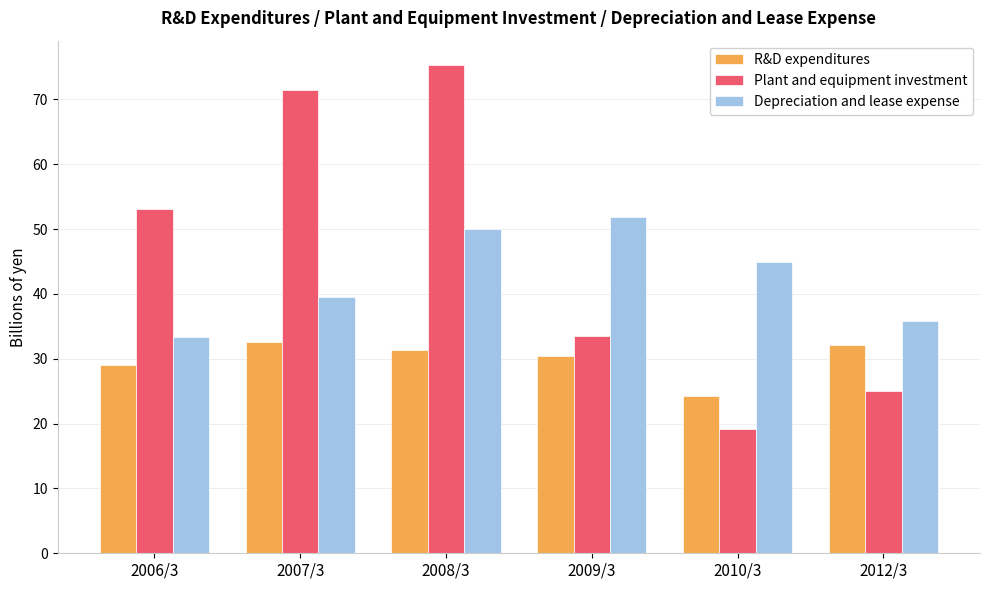

Which series has the largest total across all categories?

Plant and equipment investment